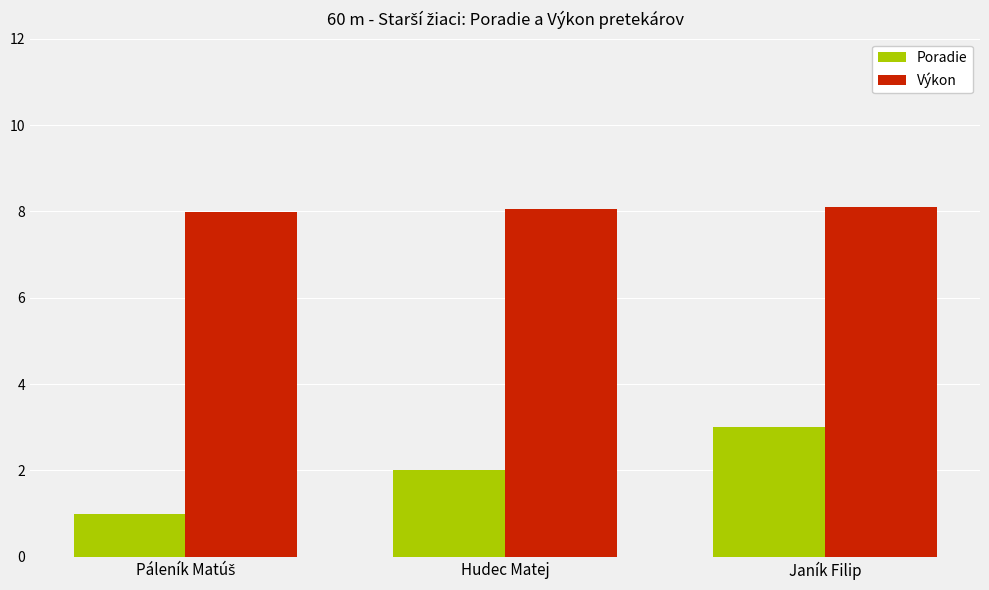

At which label does Poradie reach its peak?

Janík Filip